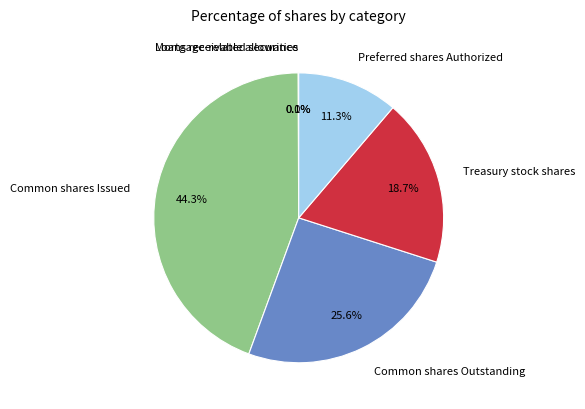

To the nearest percent, what is the difference between the largest and smallest slice percentages?

44%